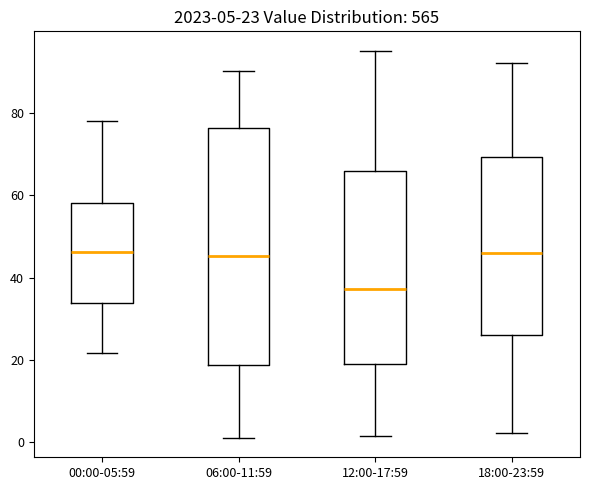

Which box's median line is the lowest?

12:00-17:59